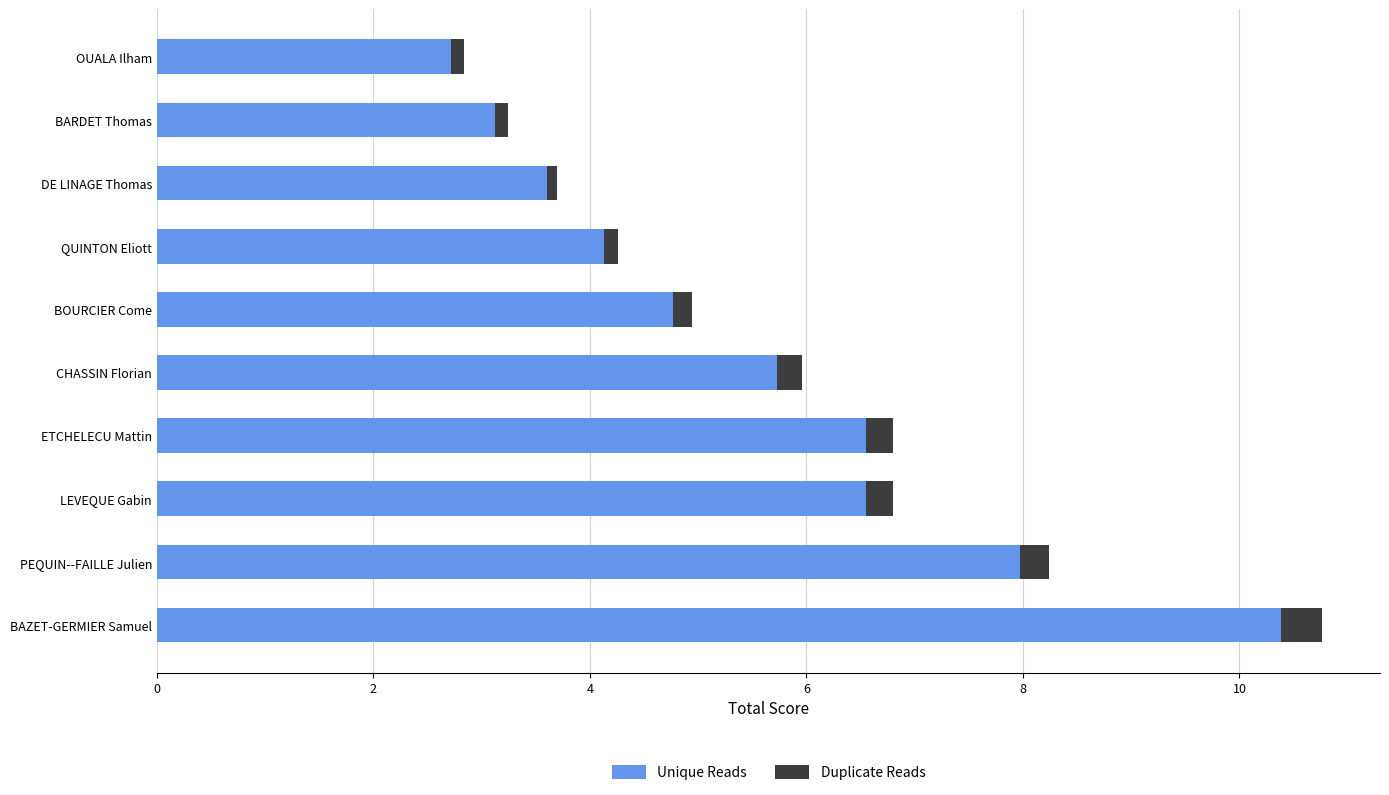

True or false: Unique Reads has a value of 3.6 at DE LINAGE Thomas.

True